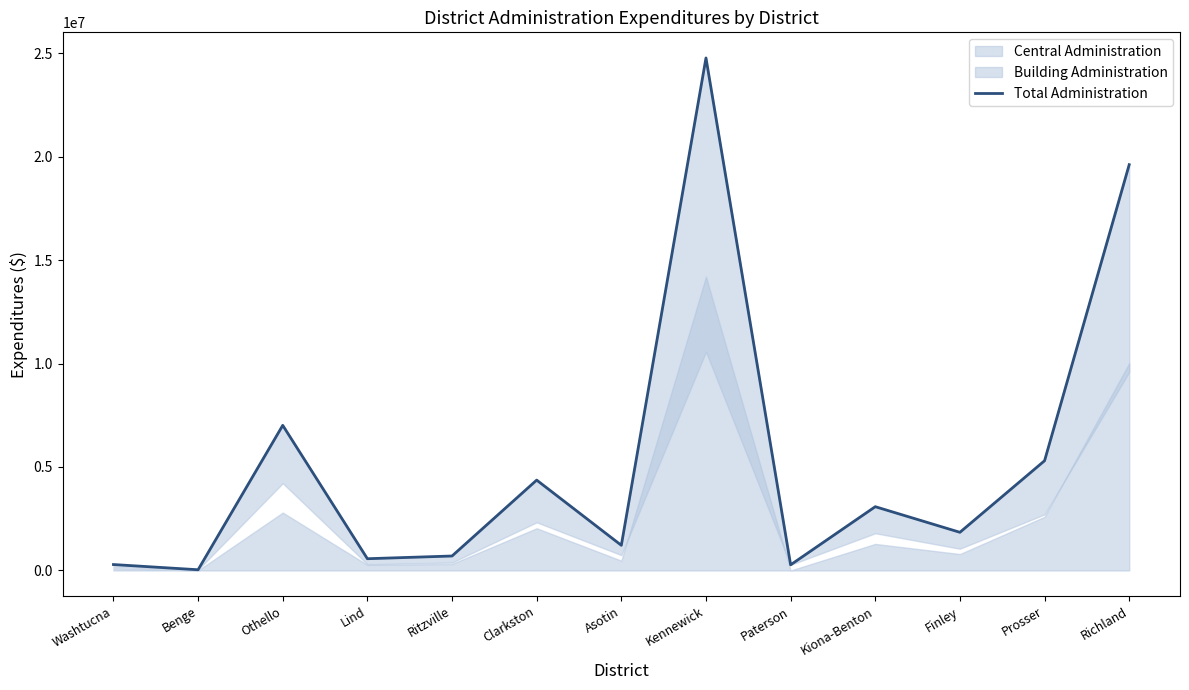

Where is the first local minimum?

Benge